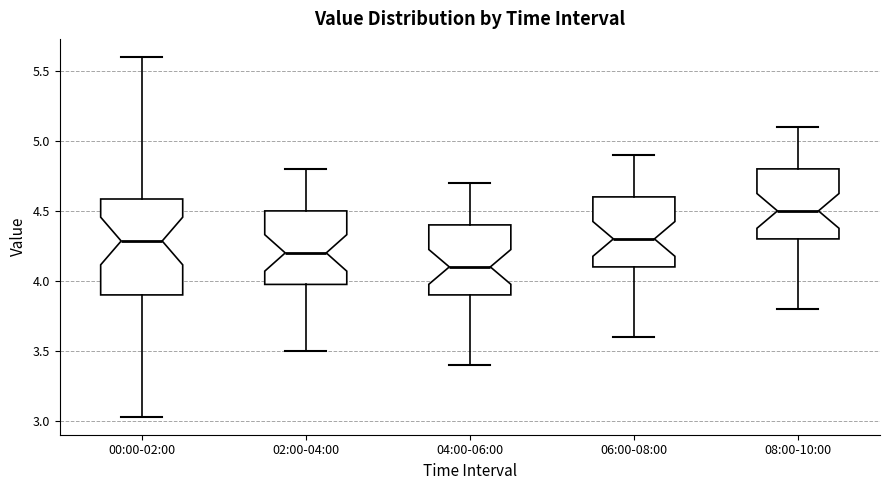

Reading left to right, read every box against the y-axis: the position of its median line, the range the box covers, and the ends of its whiskers. The values are not printed on the chart, so give them approximately, as read against the axis.

00:00-02:00: median 4.30, box 3.90 to 4.60, whiskers 3.05 to 5.60
02:00-04:00: median 4.20, box 4.00 to 4.50, whiskers 3.50 to 4.80
04:00-06:00: median 4.10, box 3.90 to 4.40, whiskers 3.40 to 4.70
06:00-08:00: median 4.30, box 4.10 to 4.60, whiskers 3.60 to 4.90
08:00-10:00: median 4.50, box 4.30 to 4.80, whiskers 3.80 to 5.10